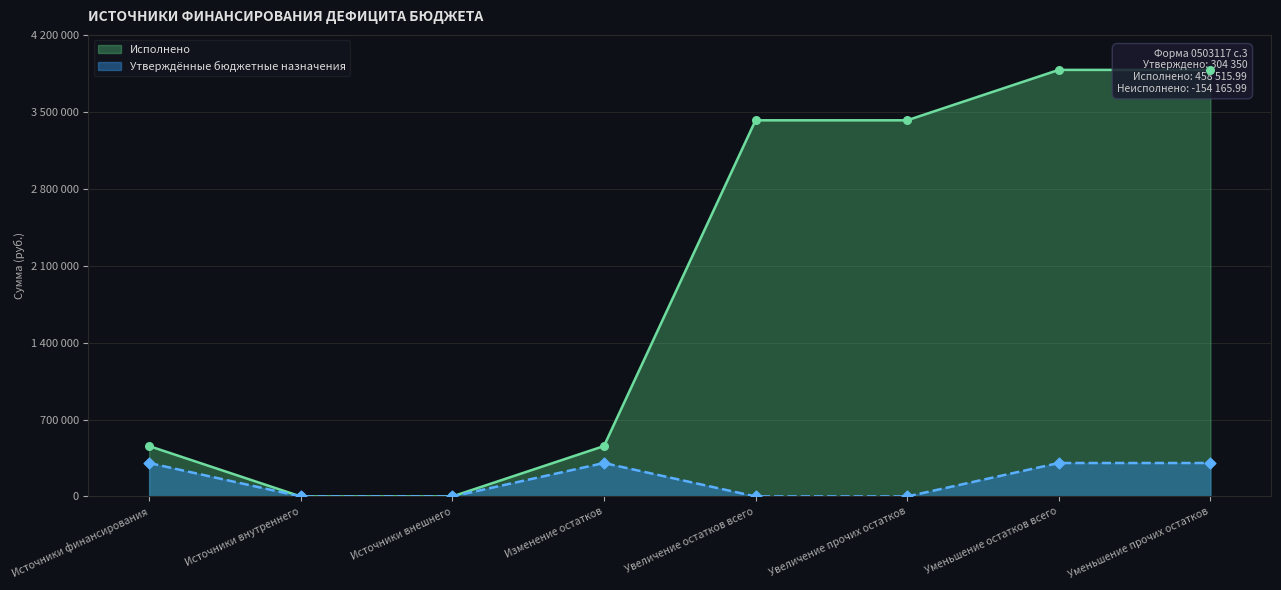

Which series has the widest spread of Y values?

Исполнено